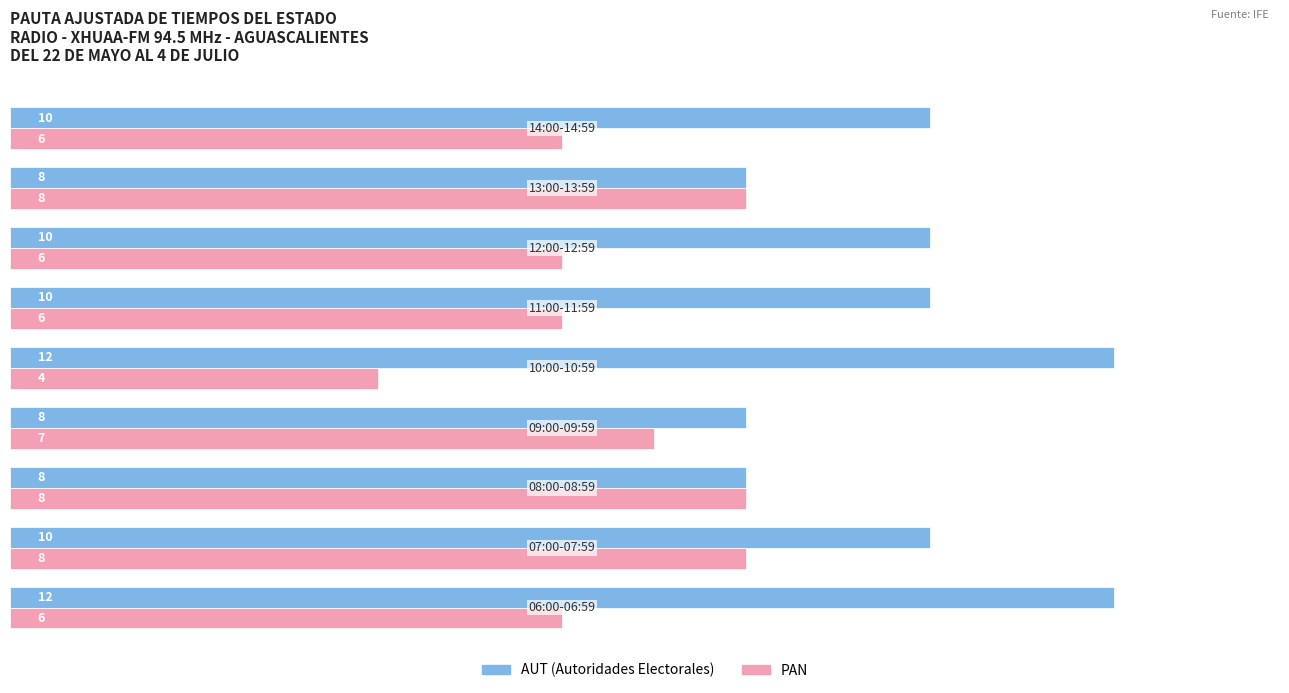

What is the minimum value shown in the chart?

4